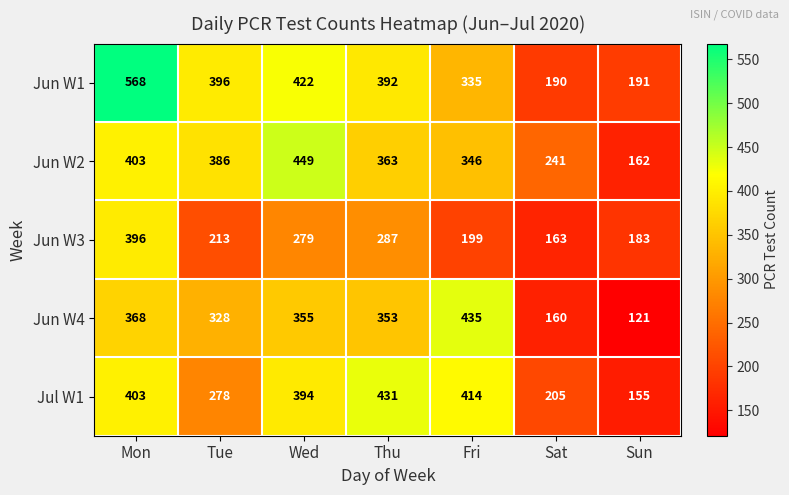

Count the number of categories in the chart.

7